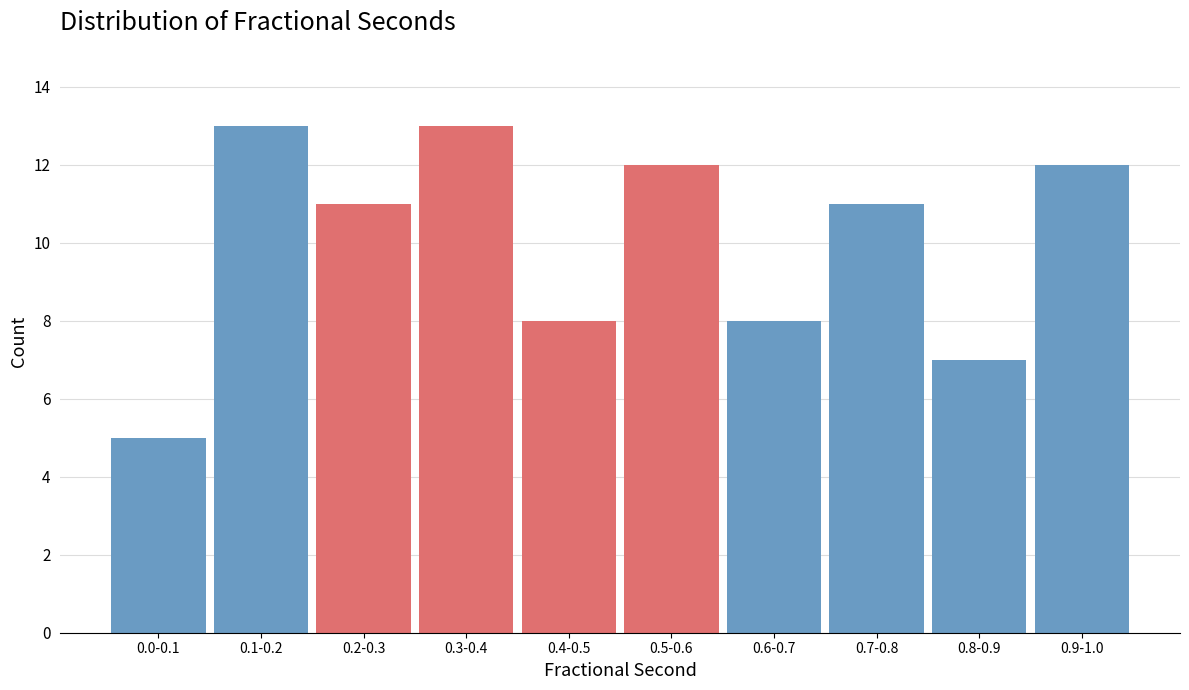

Reading left to right, what are all the values shown in this chart?

5	13	11	13	8	12	8	11	7	12